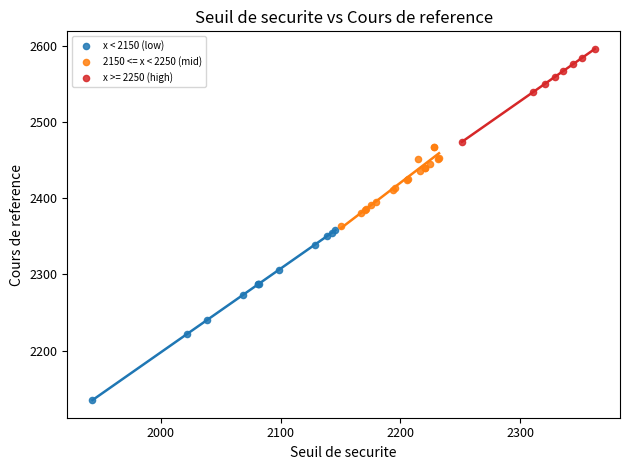

What are all the series names shown in the legend?

x < 2150 (low), 2150 <= x < 2250 (mid), x >= 2250 (high)